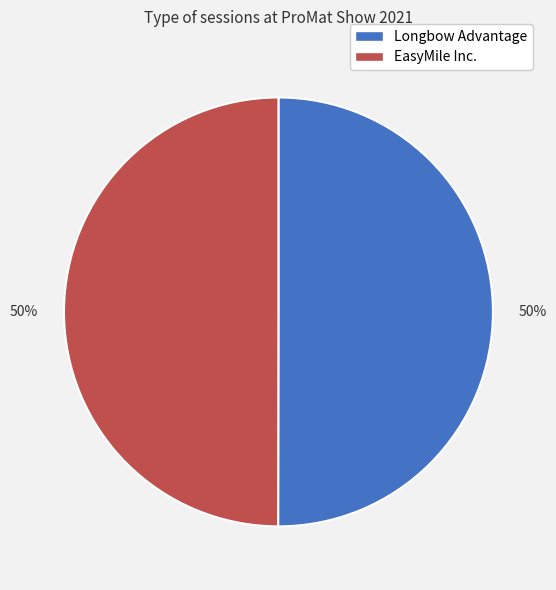

Count the number of slices in the pie.

2